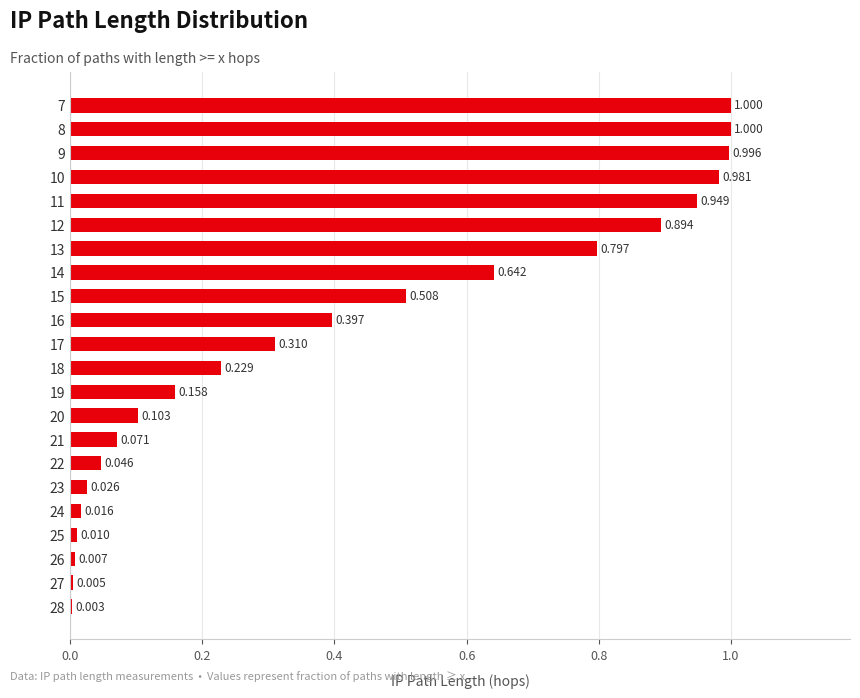

What is the difference between the second highest and minimum values?

1.0